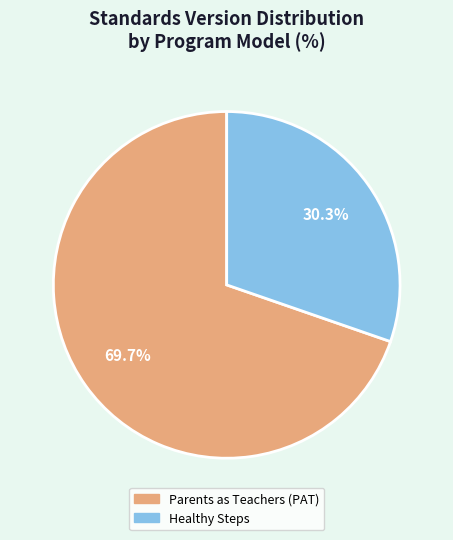

True or false: Healthy Steps accounts for 22% of the total.

False